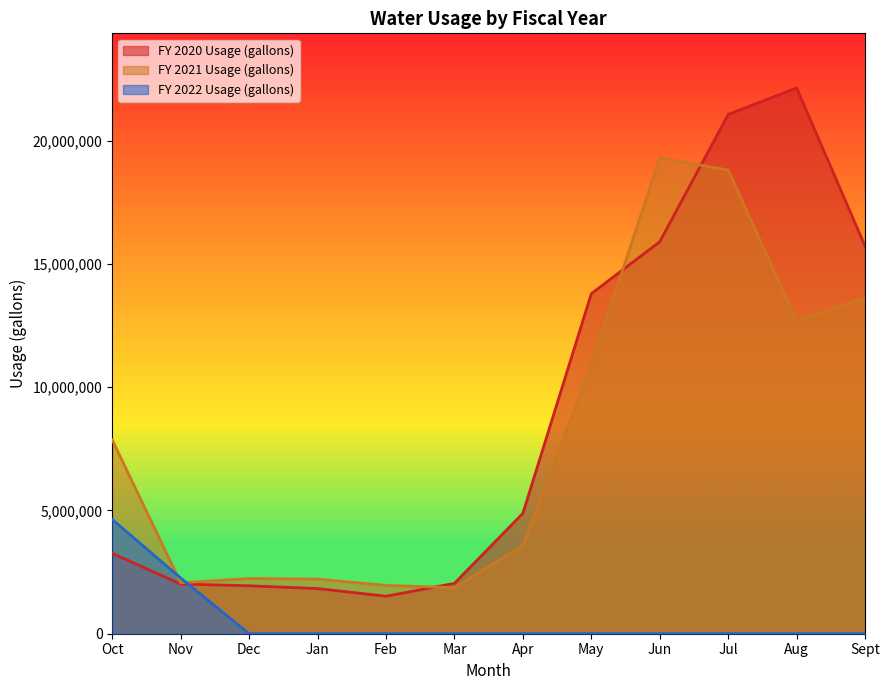

How many values in the FY 2022 Usage (gallons) series exceed 0?

2